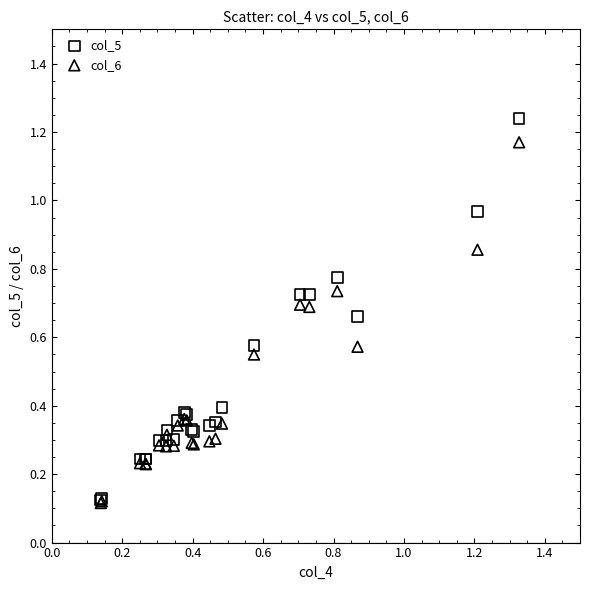

What are all the series names shown in the legend?

col_5, col_6